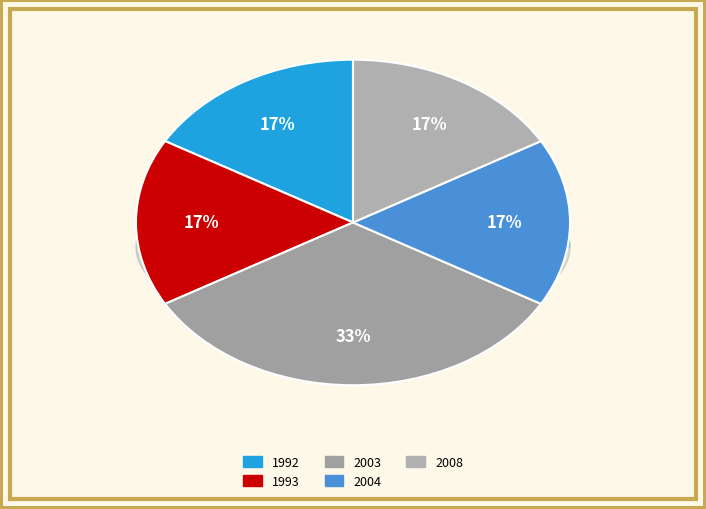

Count the number of slices in the pie.

5